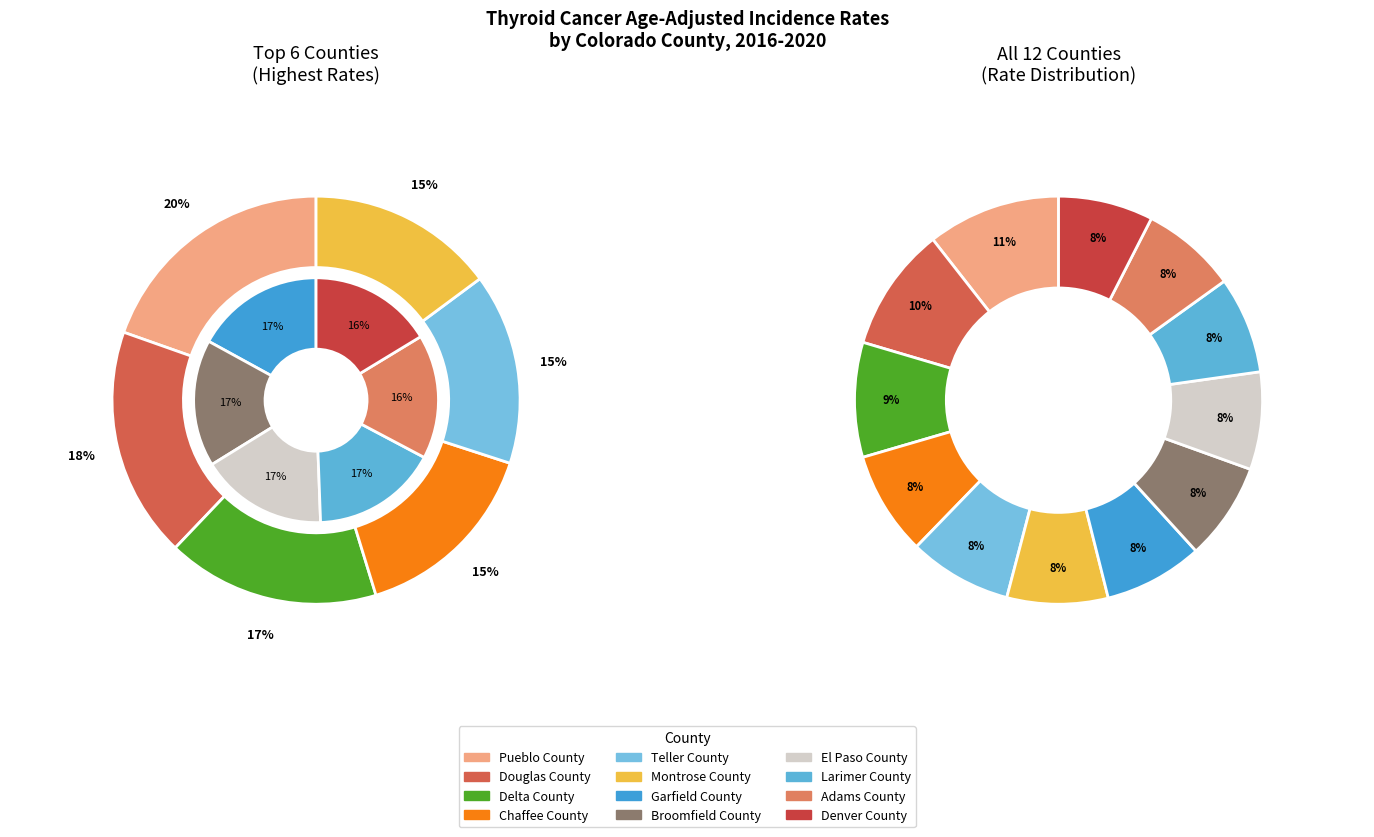

To the nearest percent, what is the combined percentage of Teller County and Denver County?

16%